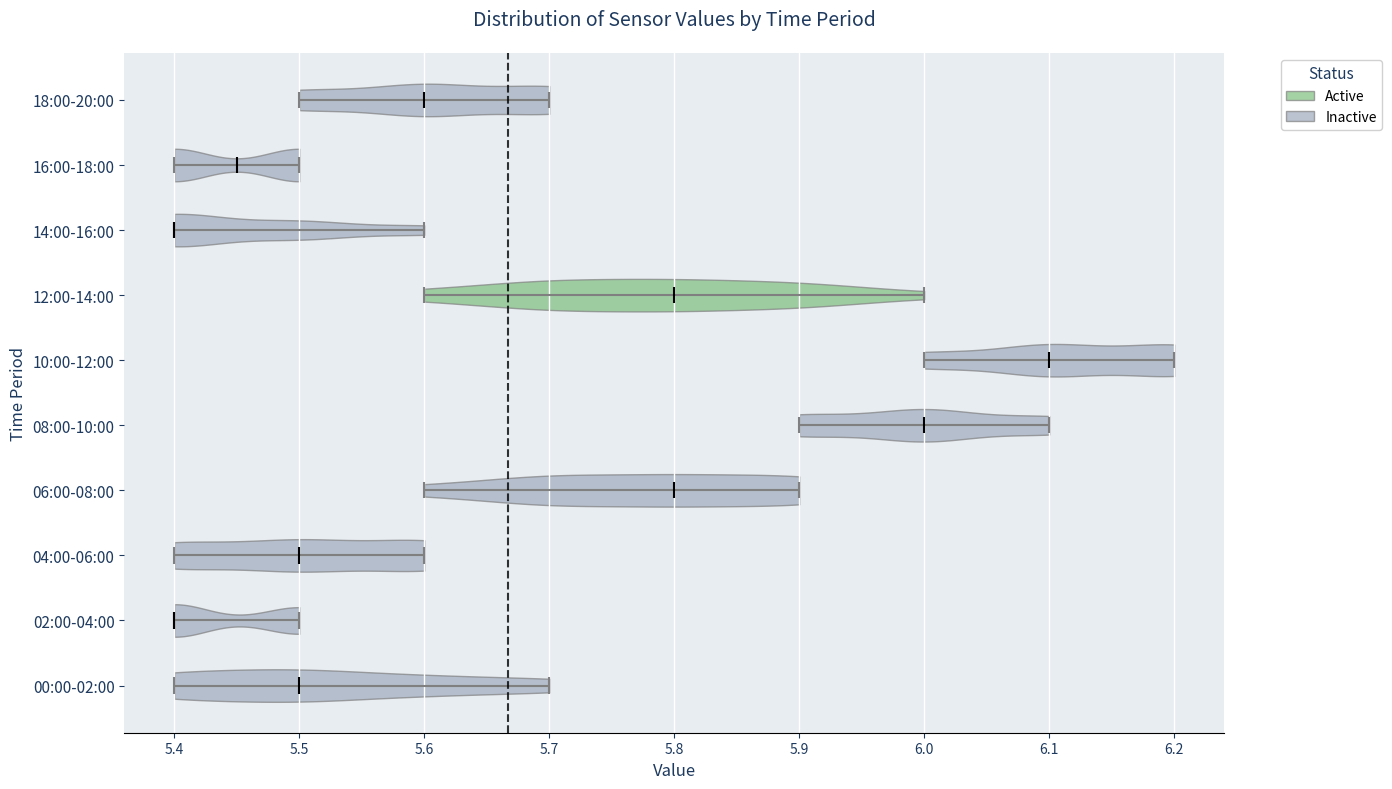

What is the lowest point the violin for 04:00-06:00 reaches on the x-axis? The values are not printed on the chart, so give them approximately, as read against the axis.

5.40